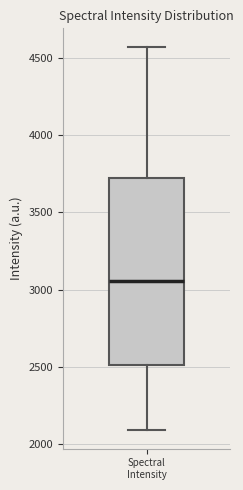

Read this box plot against the y-axis: the position of the median line, the range covered by the box, and the ends of both whiskers. The values are not printed on the chart, so give them approximately, as read against the axis.

median 3050, box 2500 to 3750, whiskers 2100 to 4550